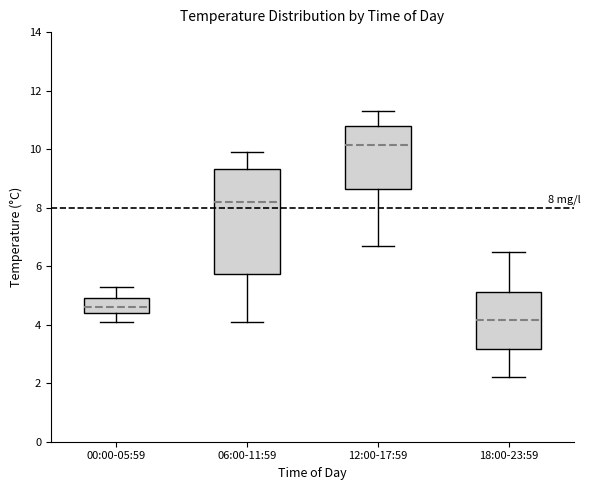

Which box's median line is the highest?

12:00-17:59